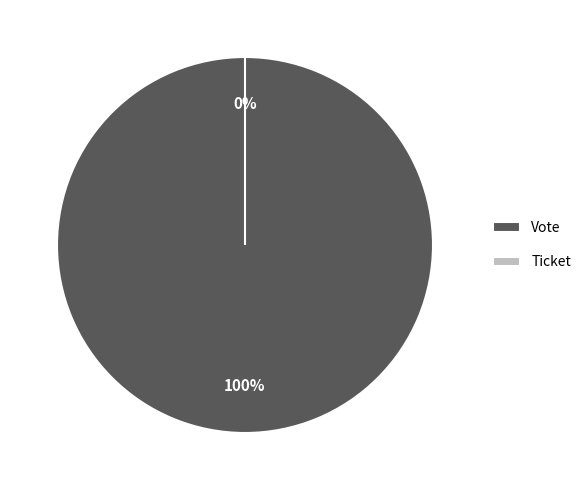

Which category has the biggest portion of the pie?

Vote